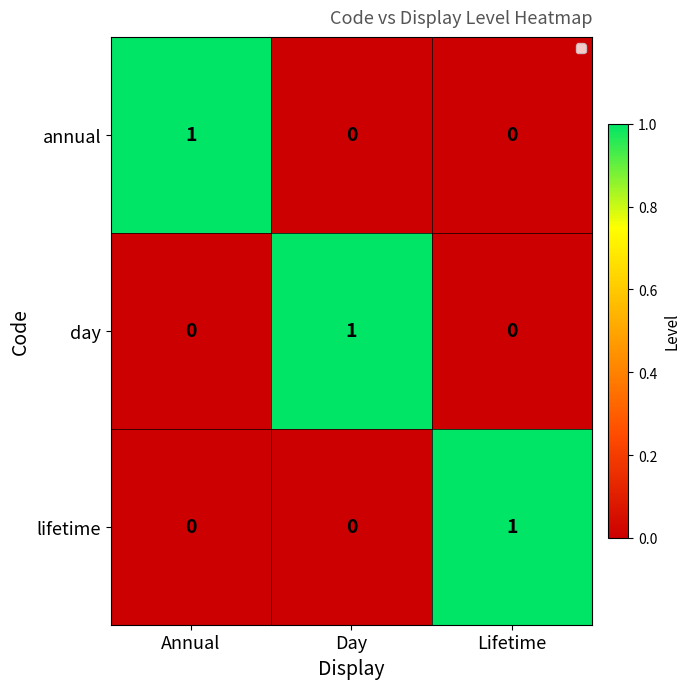

Reading right to left, extract all data points from this chart.

annual: Lifetime=0	Day=0	Annual=1
day: Lifetime=0	Day=1	Annual=0
lifetime: Lifetime=1	Day=0	Annual=0